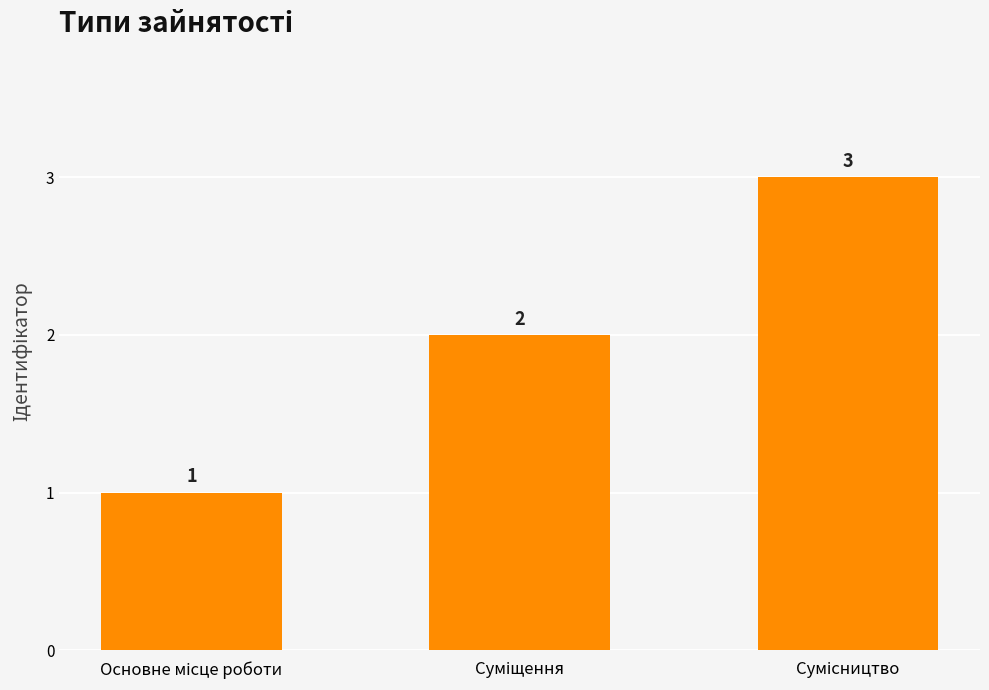

What is the value of the 2nd bar from the left?

2